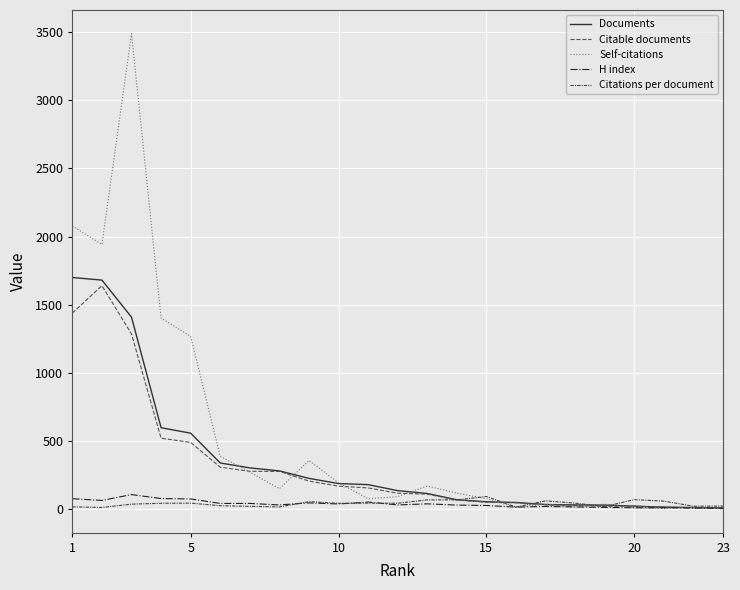

What is the difference between the maximum and second lowest values in the Citations per document series?

77.2